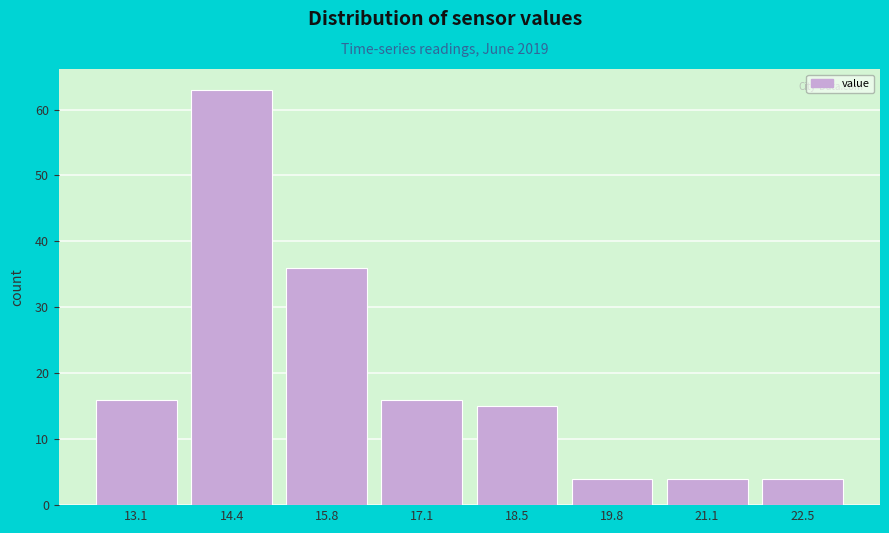

Reading left to right, list all the values displayed in this chart.

16	63	36	16	15	4	4	4